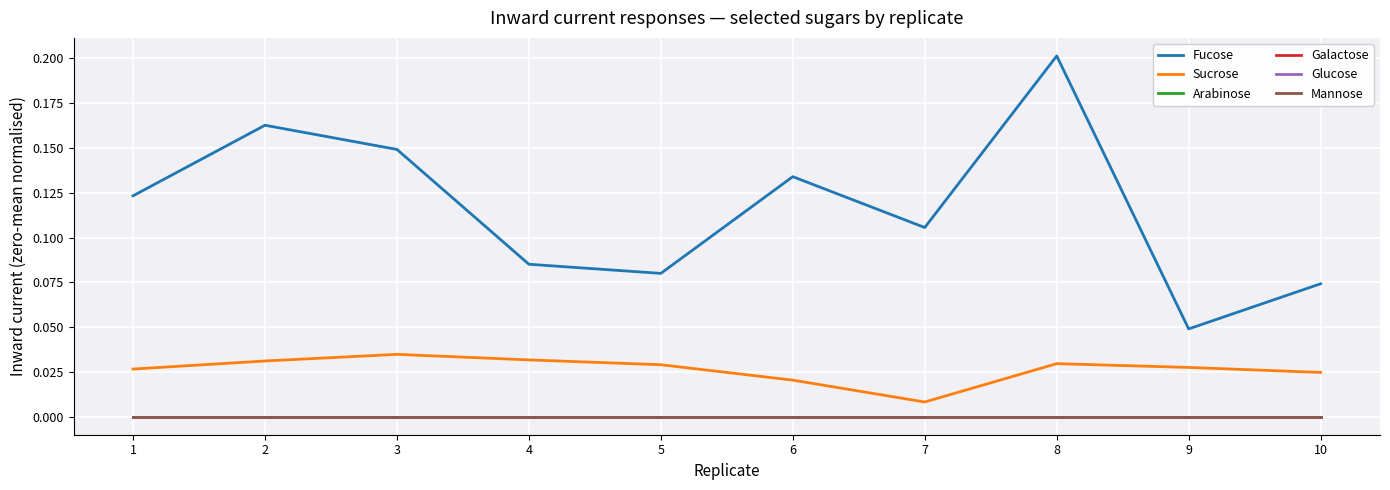

True or false: Sucrose and Fucose cross at least once.

False